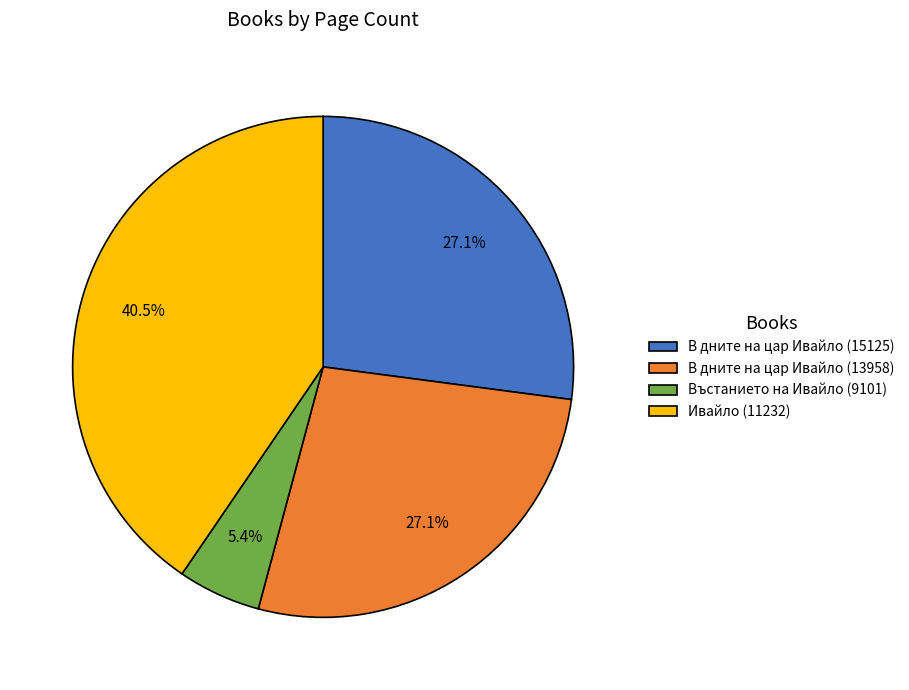

Between Въстанието на Ивайло (9101) and В дните на цар Ивайло (13958), which is larger?

В дните на цар Ивайло (13958)